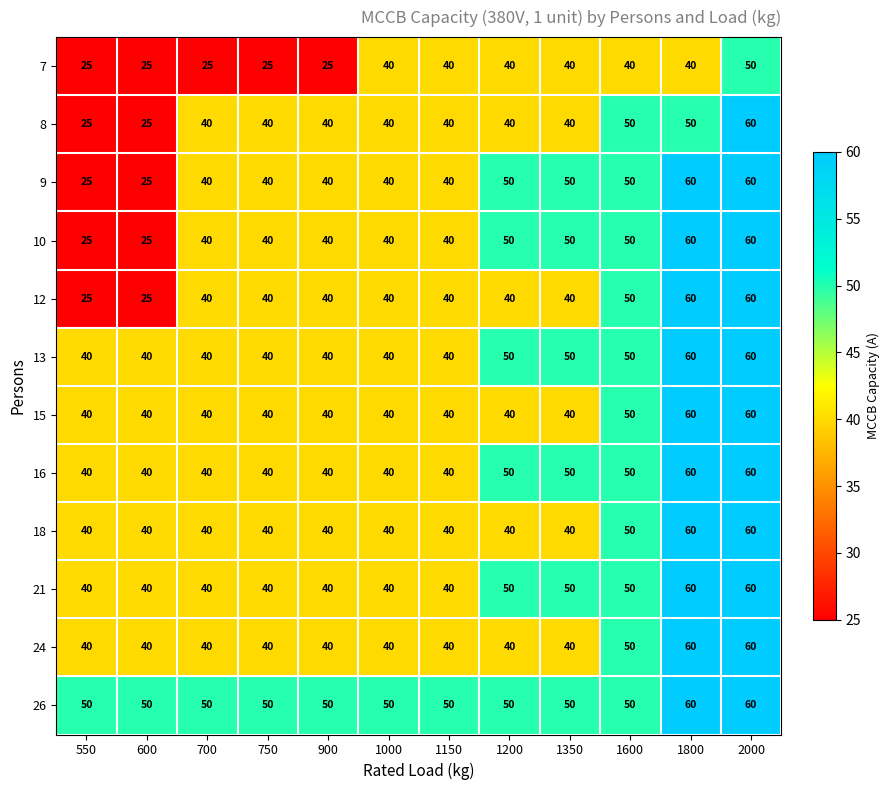

True or false: 26 has a value of 14 at 750.

False